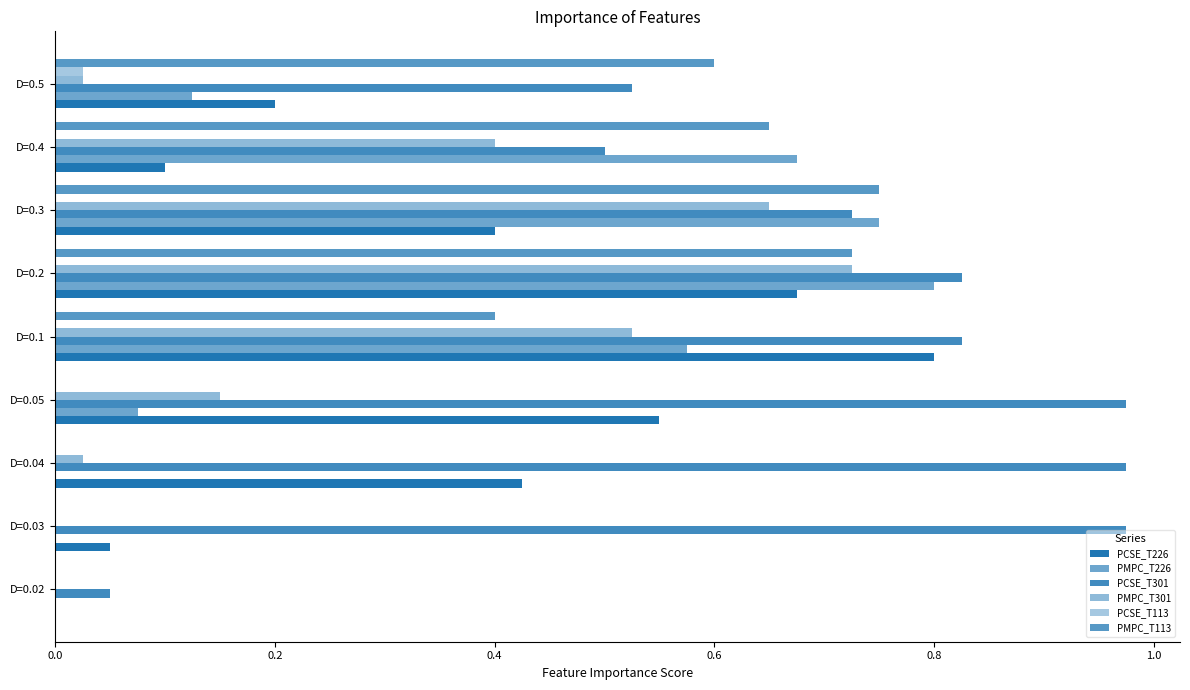

How many distinct data groups are displayed?

6